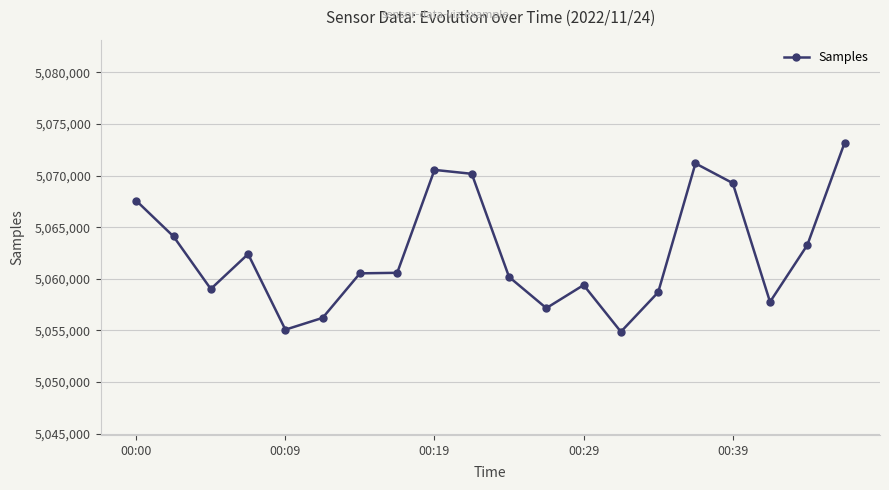

True or false: the data has more than 0 interior local peaks.

True